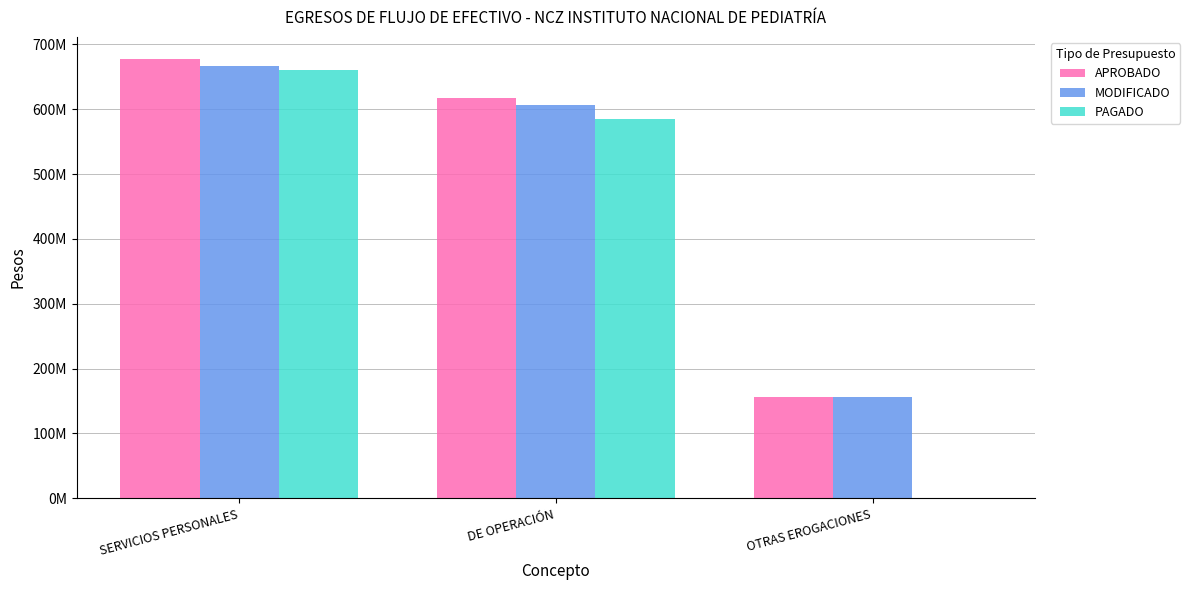

What are all the series names shown in the legend?

APROBADO, MODIFICADO, PAGADO